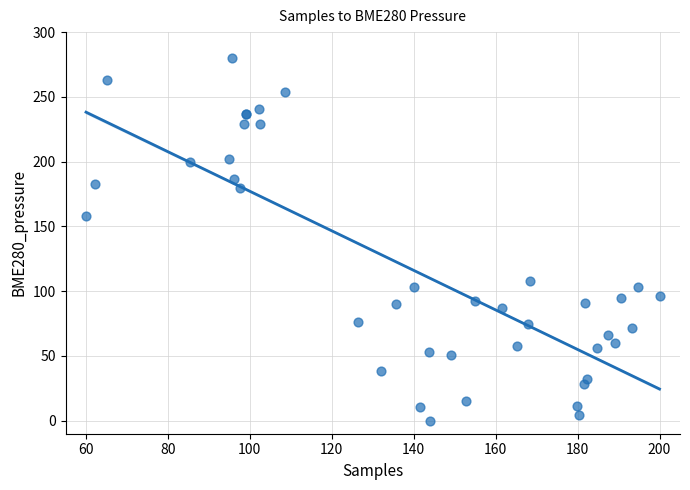

What Y value in the scatter plot is closest to 140?

157.9